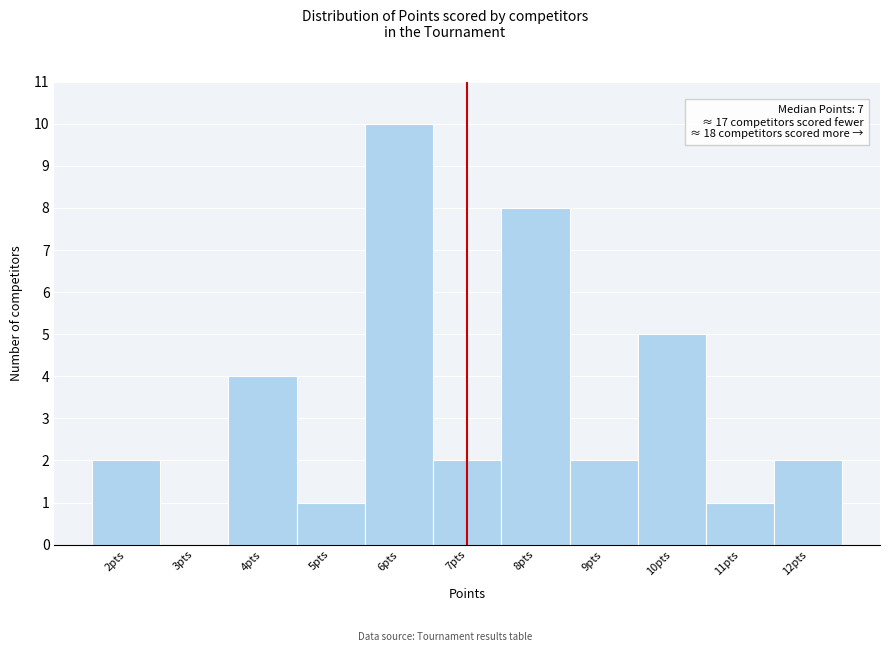

Over which range of the x-axis is the bar tallest?

5.5 to 6.5